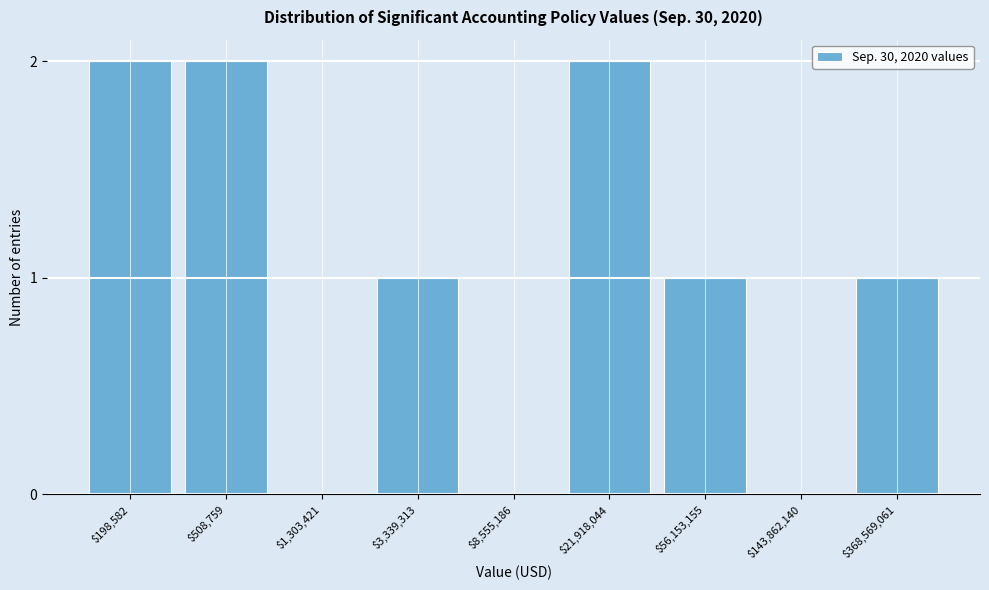

What is the sum of all values?

9